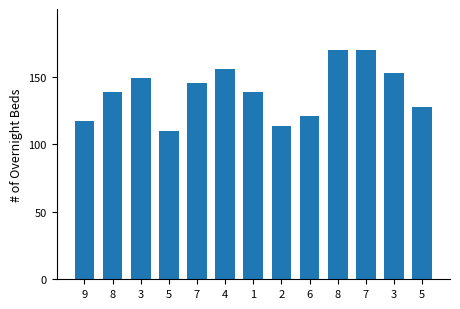

What is the label of the 7th bar from the right?

1